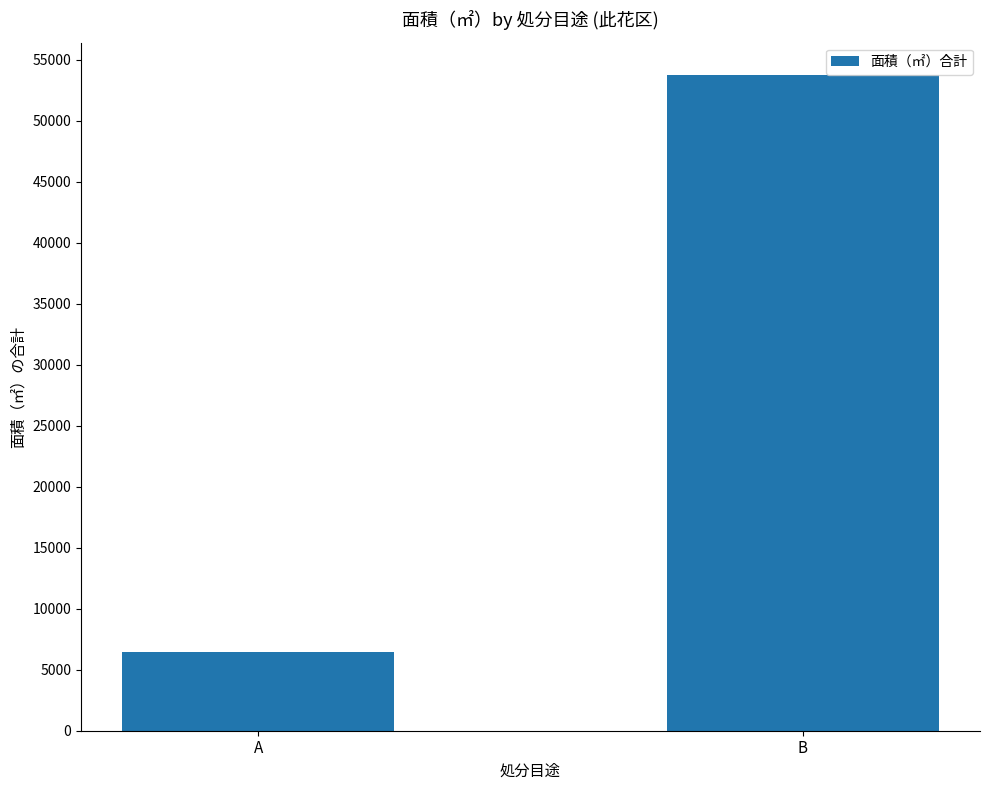

The chart shows a value of 53727 at B. True or false?

True